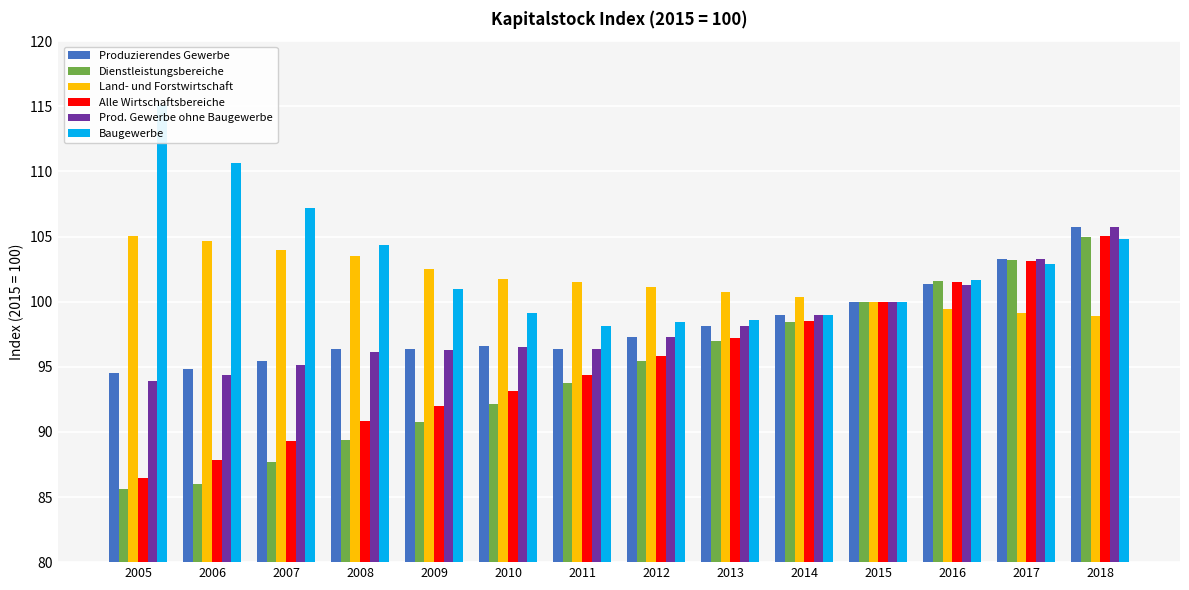

Is the value of Prod. Gewerbe ohne Baugewerbe at 2013 greater than the value of Dienstleistungsbereiche at 2016?

No